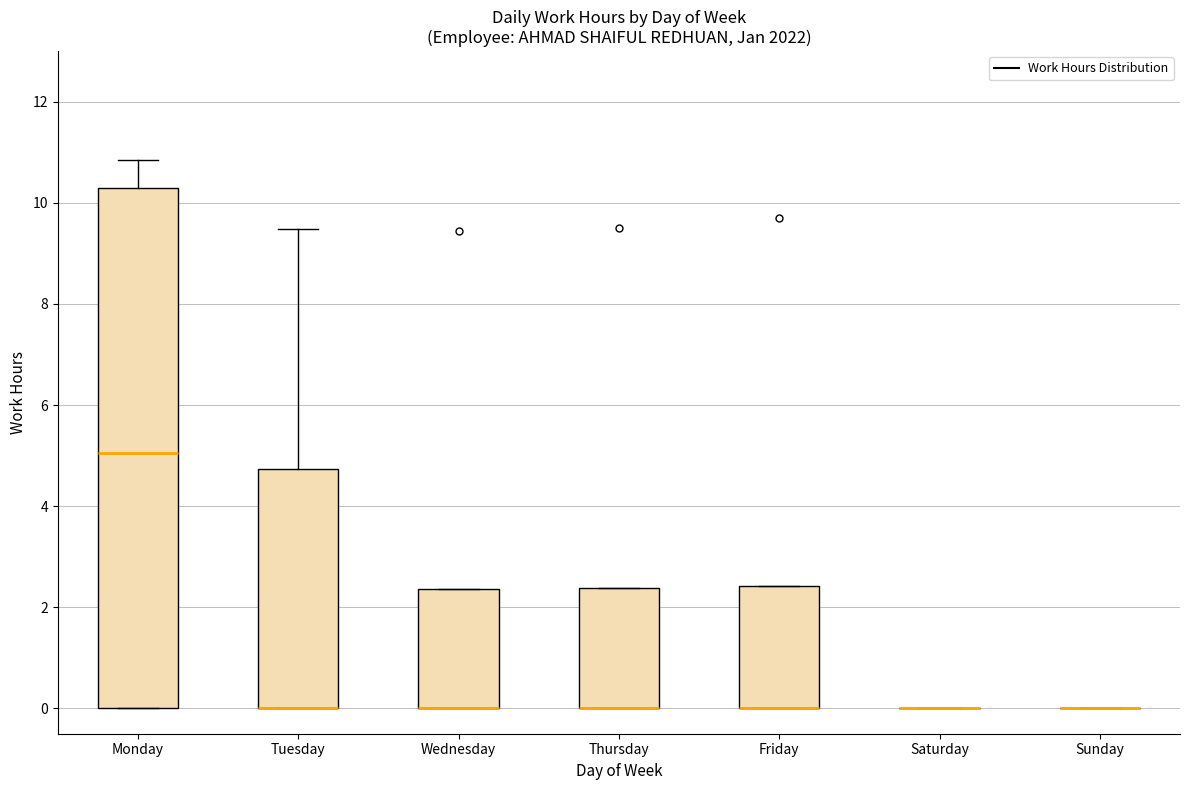

Comparing the boxes themselves (not the whiskers), which one is the tallest?

Monday